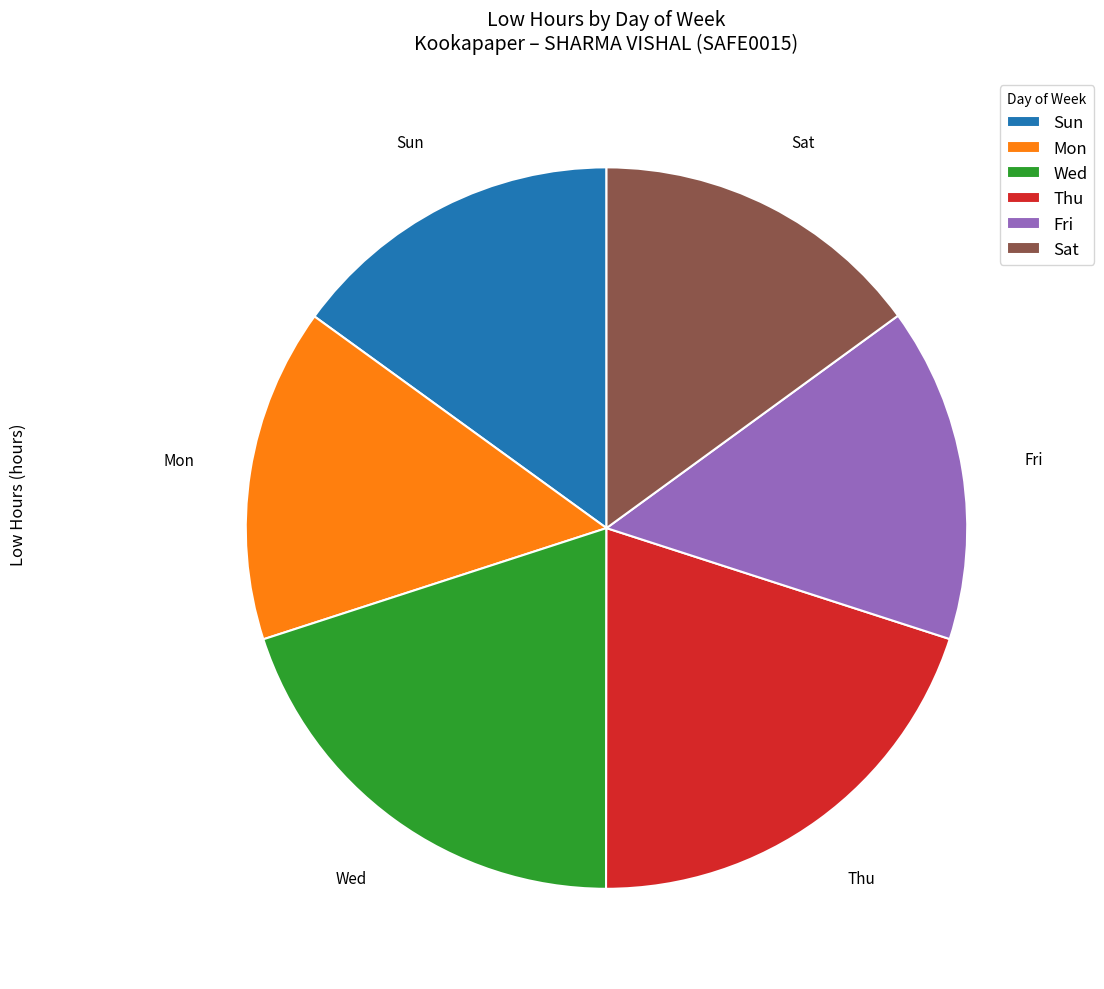

Approximately how many times larger is the value at Sun compared to Sat?

1.0